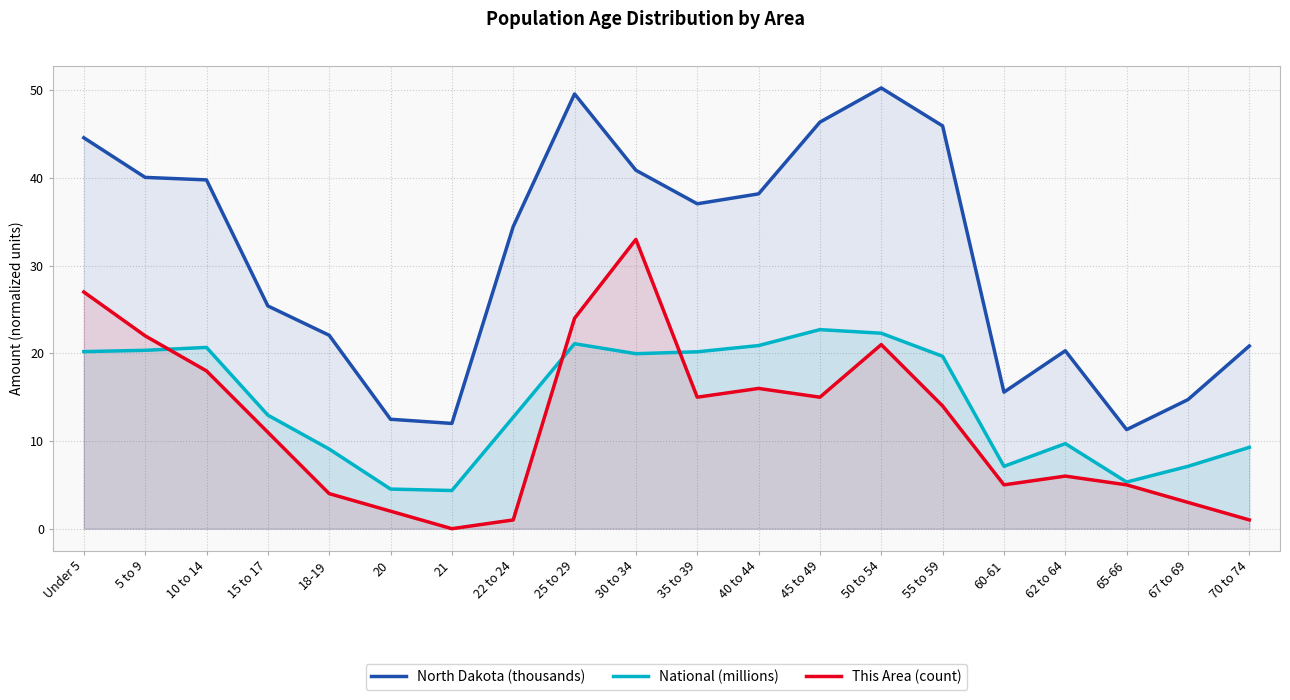

What is the label of the 5th point from the right?

60-61